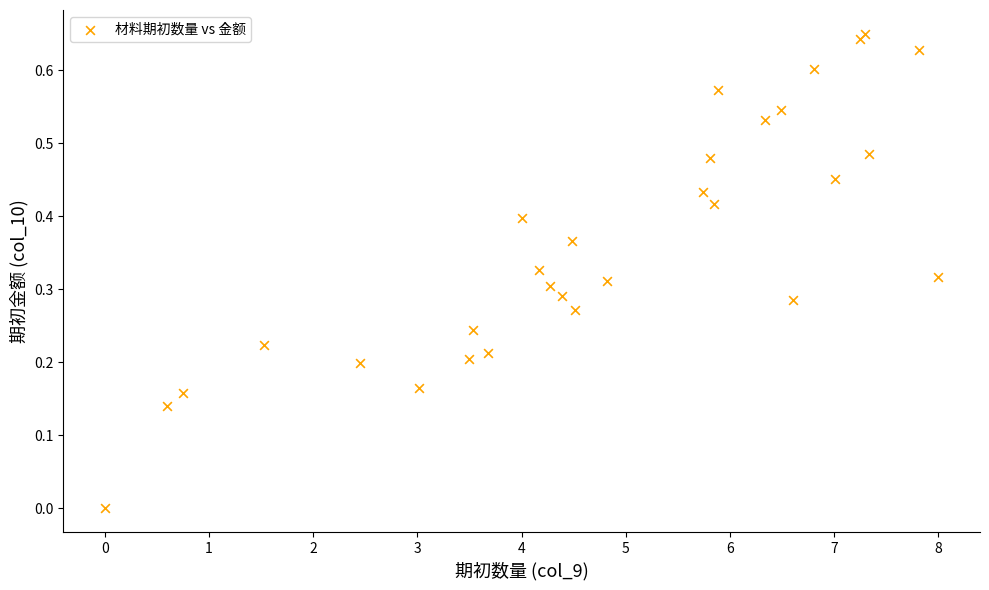

What is the range of X values (max minus min)?

8.0